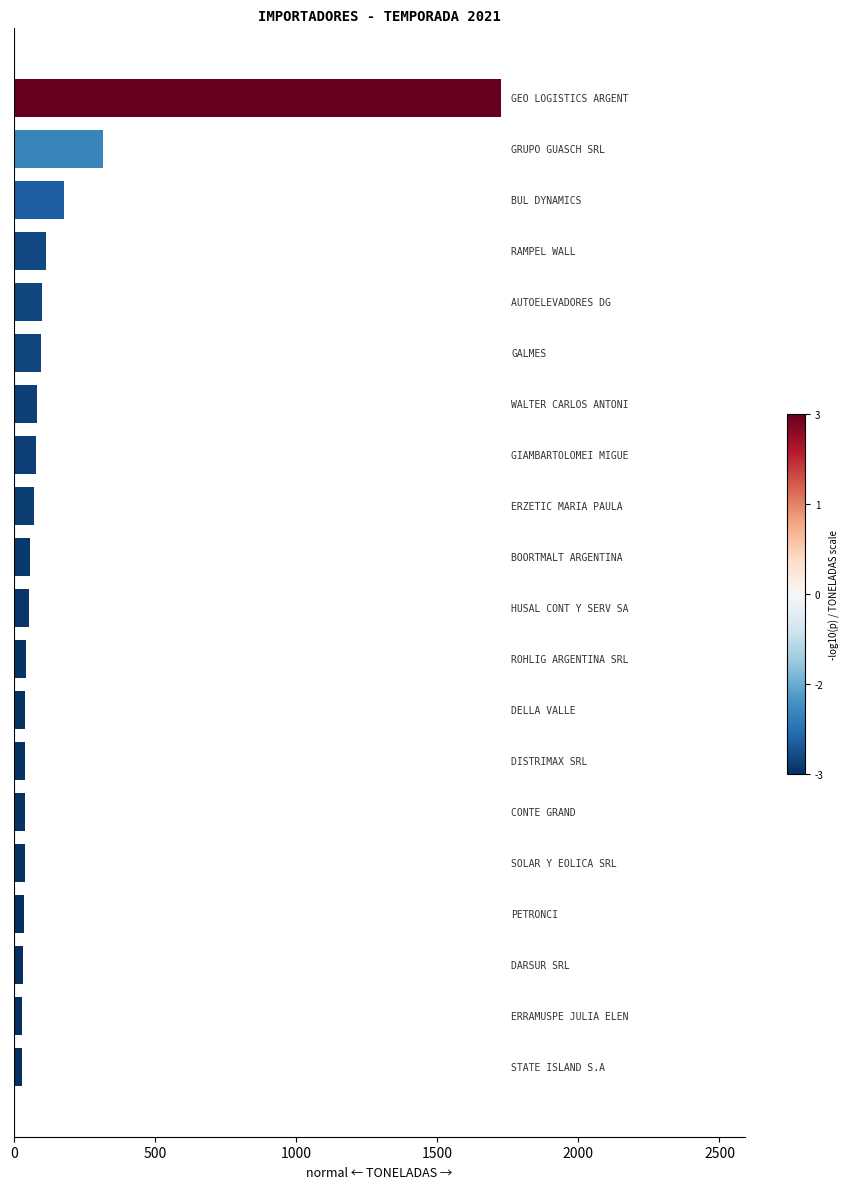

What is the value of the 2nd bar from the top?

316